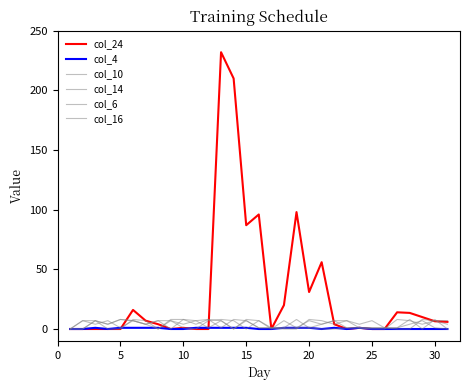

Is this an area chart (filled region under the line)?

No